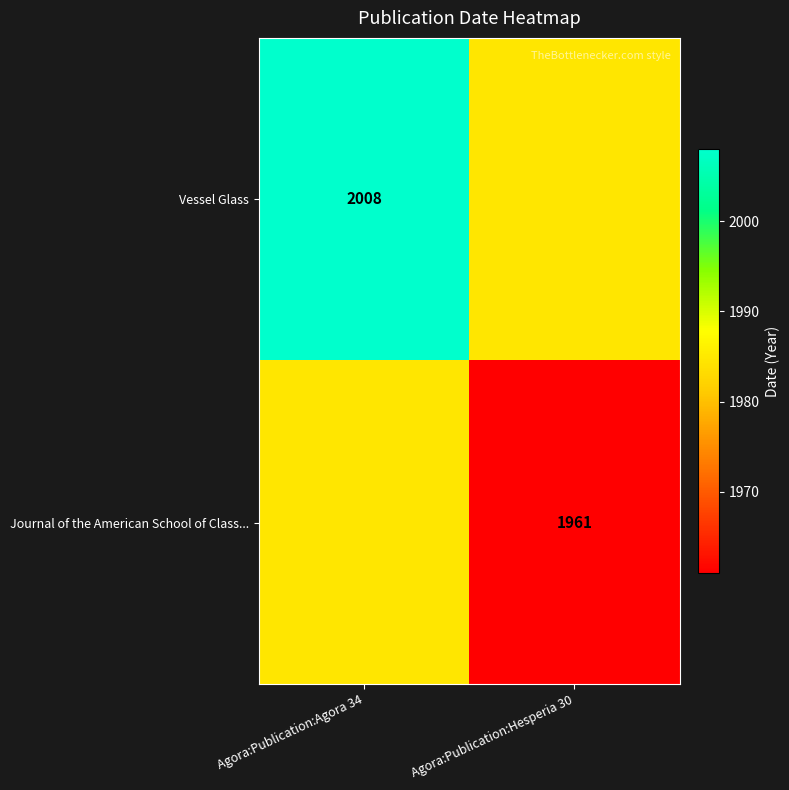

Is it true that Journal of the American School of Class... equals 2683.6 at Agora:Publication:Hesperia 30?

False